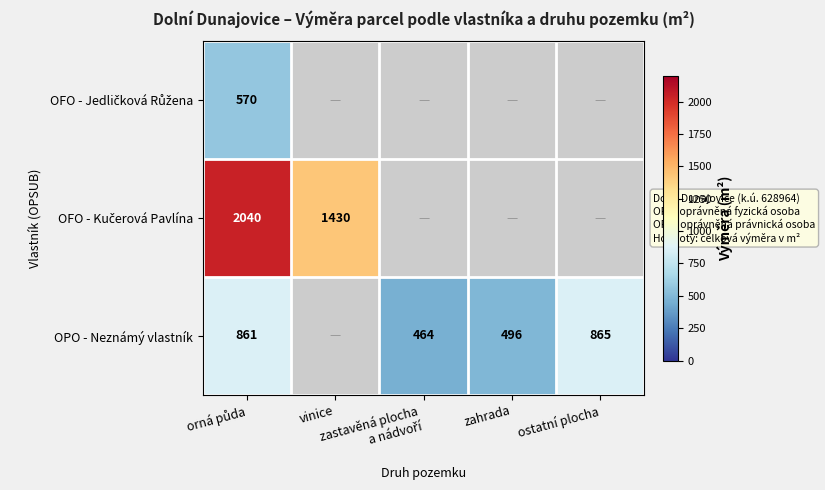

What is the greatest value displayed?

2040.0